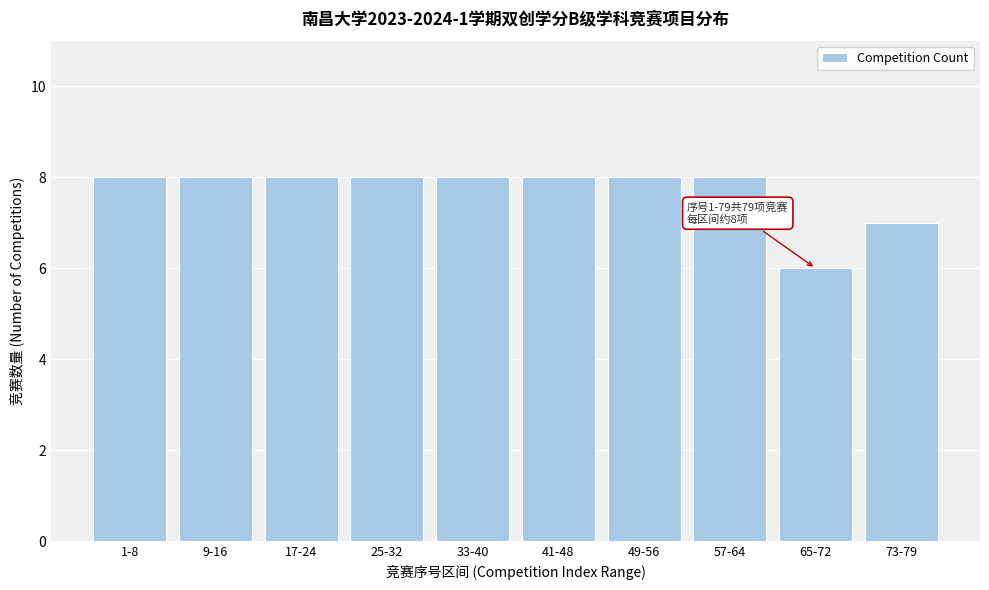

Reading left to right, what are all the values shown in this chart?

8	8	8	8	8	8	8	8	6	7